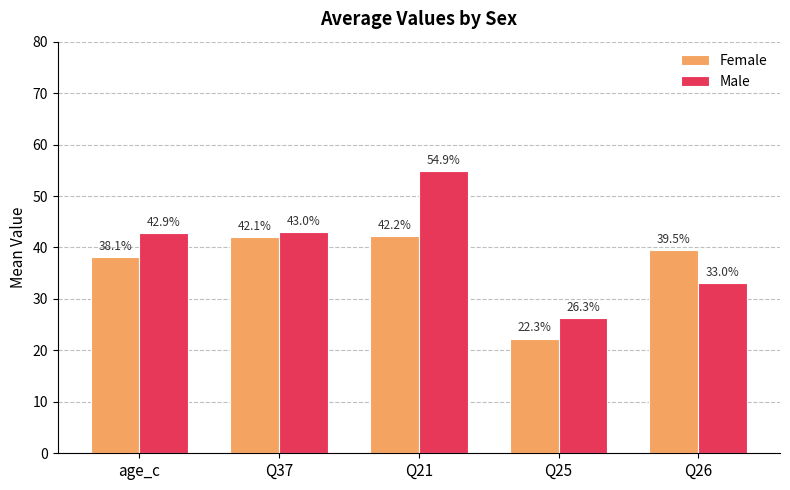

How many series are shown in this chart?

2